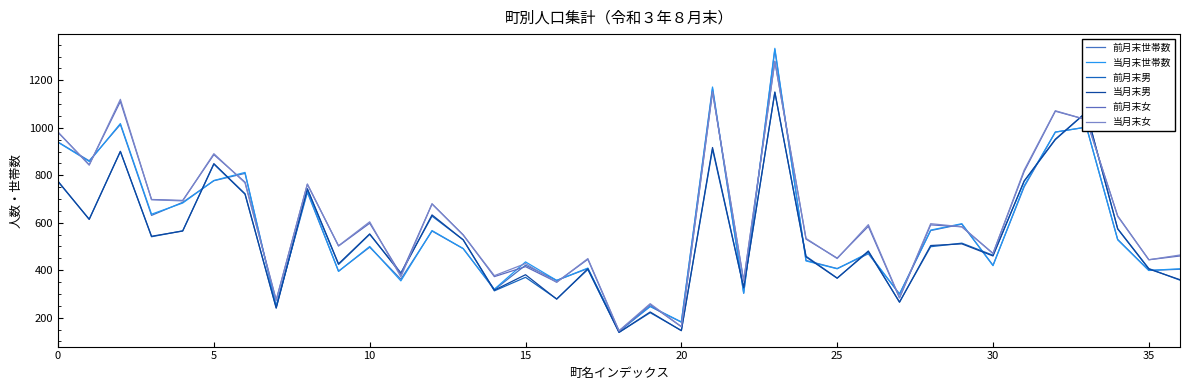

What are all the series names shown in the legend?

前月末世帯数, 当月末世帯数, 前月末男, 当月末男, 前月末女, 当月末女